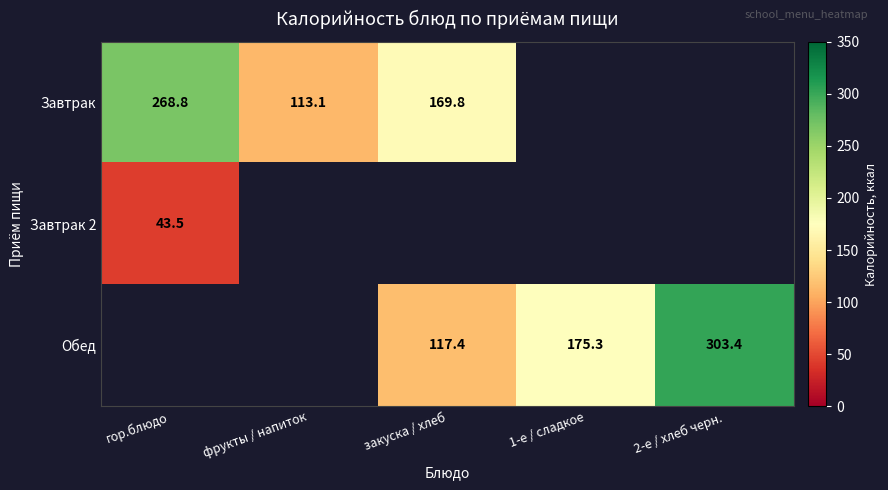

How many positive values does the Завтрак 2 series have?

1